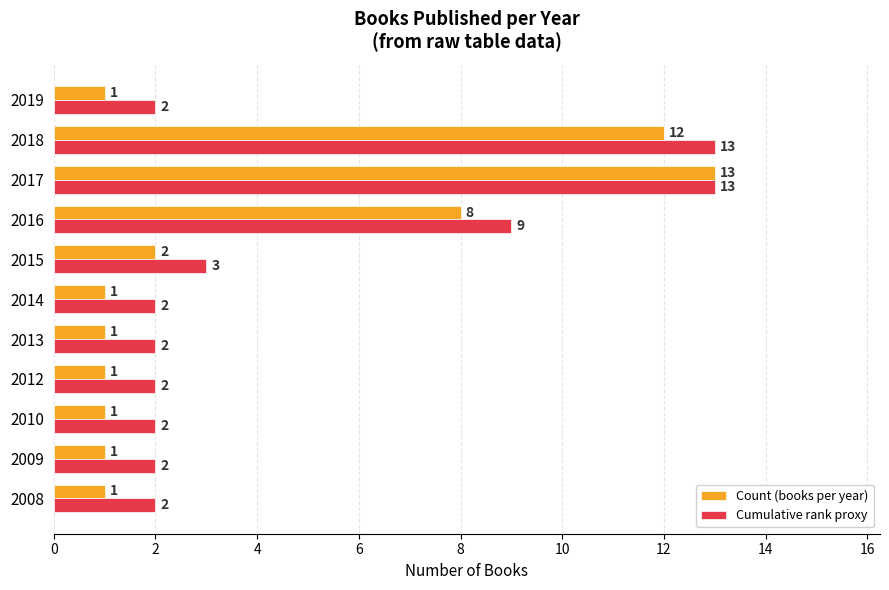

The Count (books per year) series shows 0 at 2019. True or false?

False